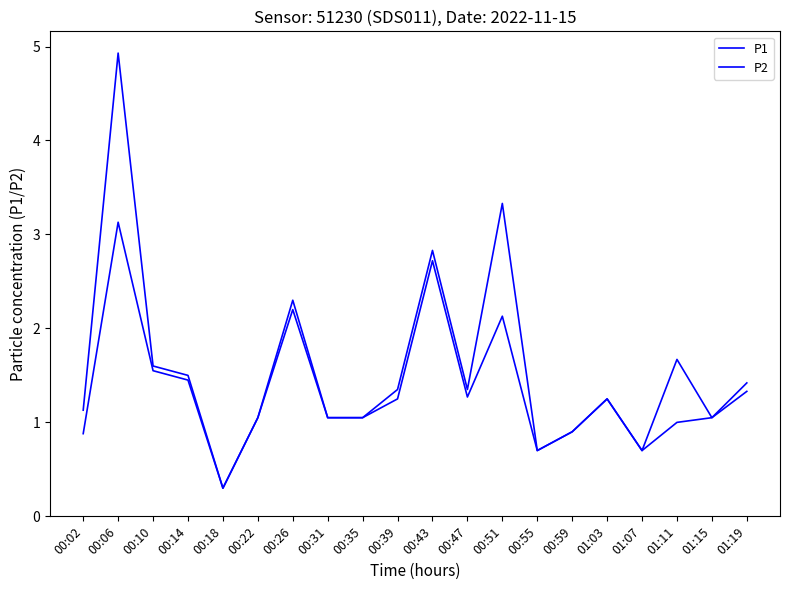

True or false: P2 has a value of 2.7 at 00:43.

True